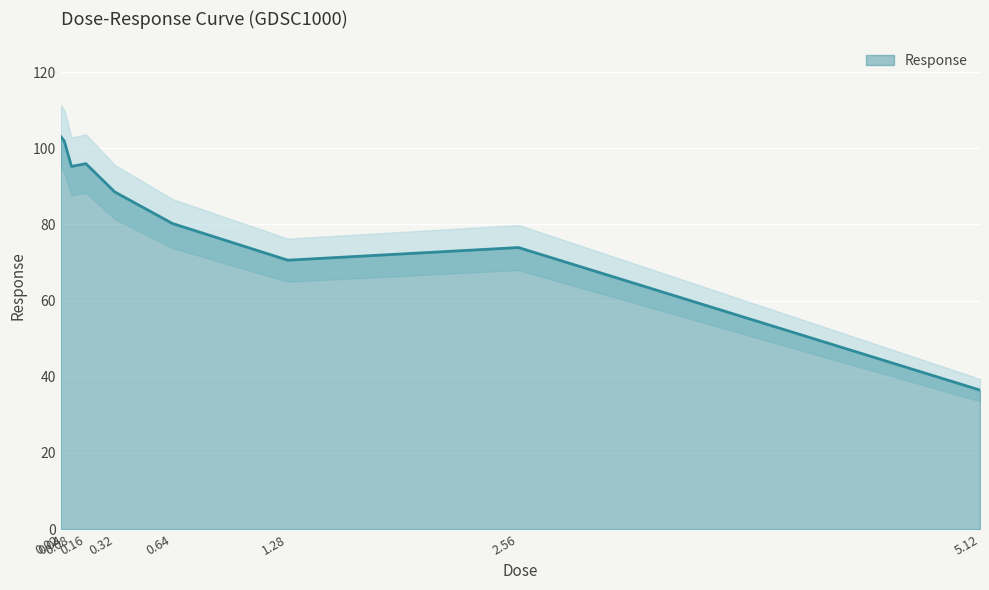

What is the difference between the values at 0.64 and 0.32?

8.3